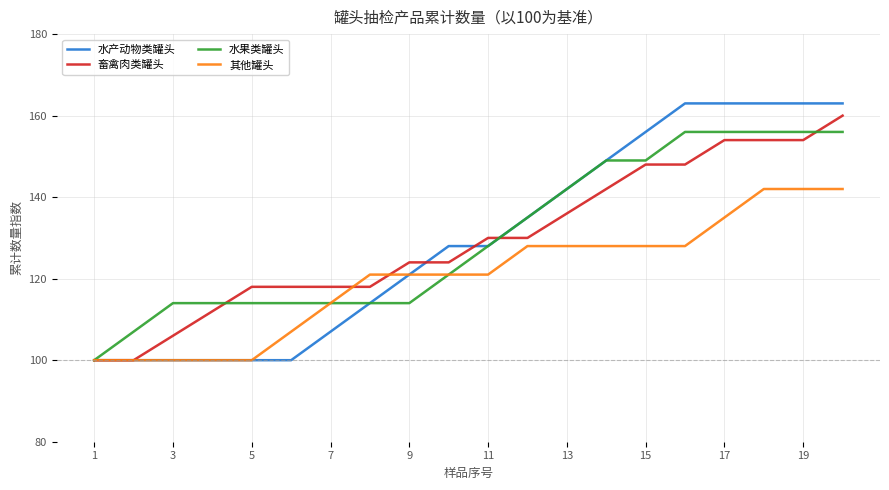

Which series has the largest range (max minus min)?

水产动物类罐头